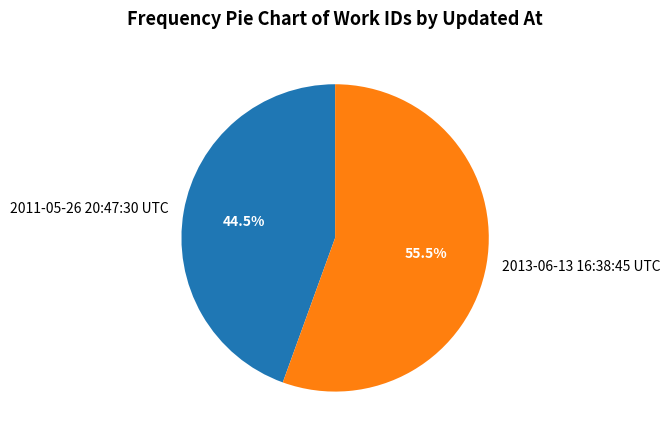

What is the ratio of the value at 2013-06-13 16:38:45 UTC to the value at 2011-05-26 20:47:30 UTC?

1.2